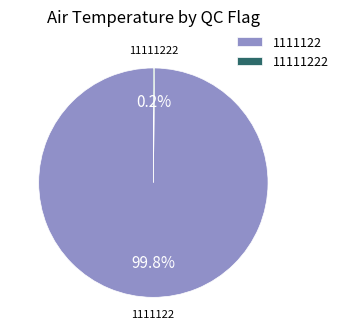

What is the majority slice?

1111122